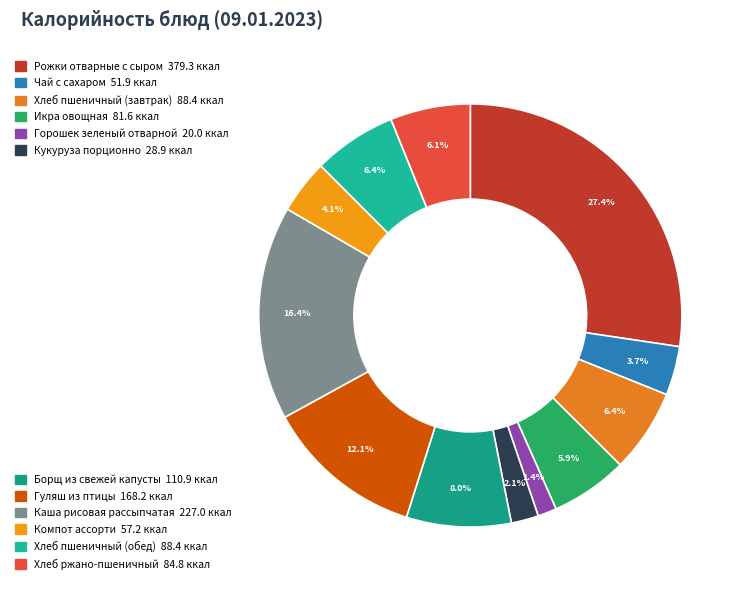

Rank the categories by value from highest to lowest.

Рожки отварные с сыром, Каша рисовая рассыпчатая, Гуляш из птицы, Борщ из свежей капусты, Хлеб пшеничный (завтрак), Хлеб пшеничный (обед), Хлеб ржано-пшеничный, Икра овощная, Компот ассорти, Чай с сахаром, Кукуруза порционно, Горошек зеленый отварной